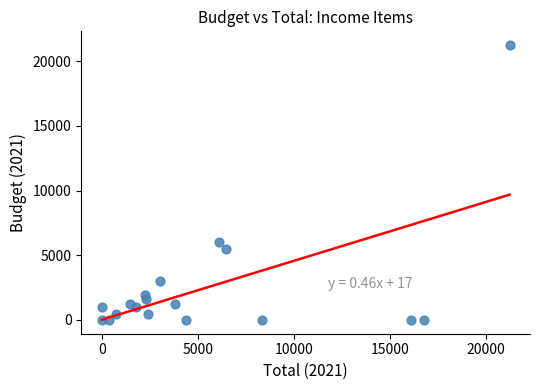

What is the range of Y values (max minus min)?

21244.5